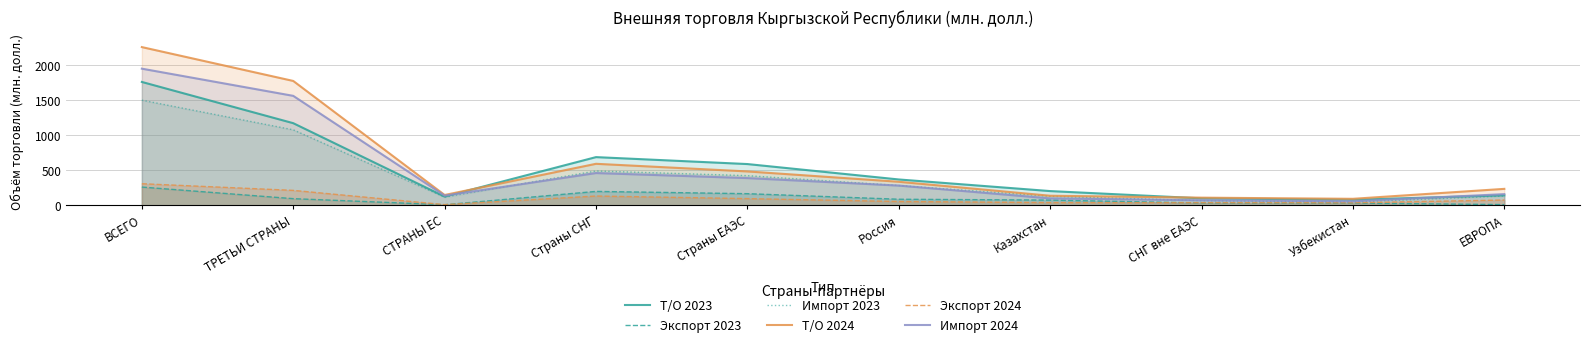

Where is Т/О 2024 nearest to the value 1173?

Страны СНГ